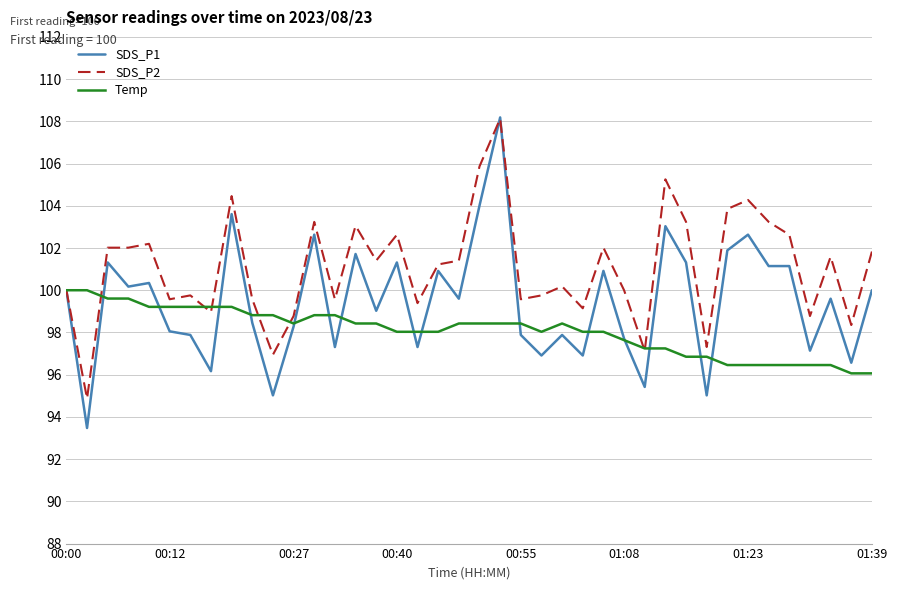

Which series has the largest total across all categories?

SDS_P2